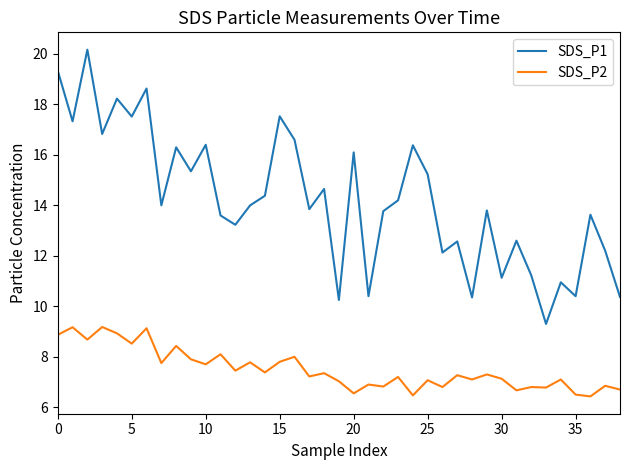

What is the difference between the maximum and minimum values in the SDS_P1 series?

10.9